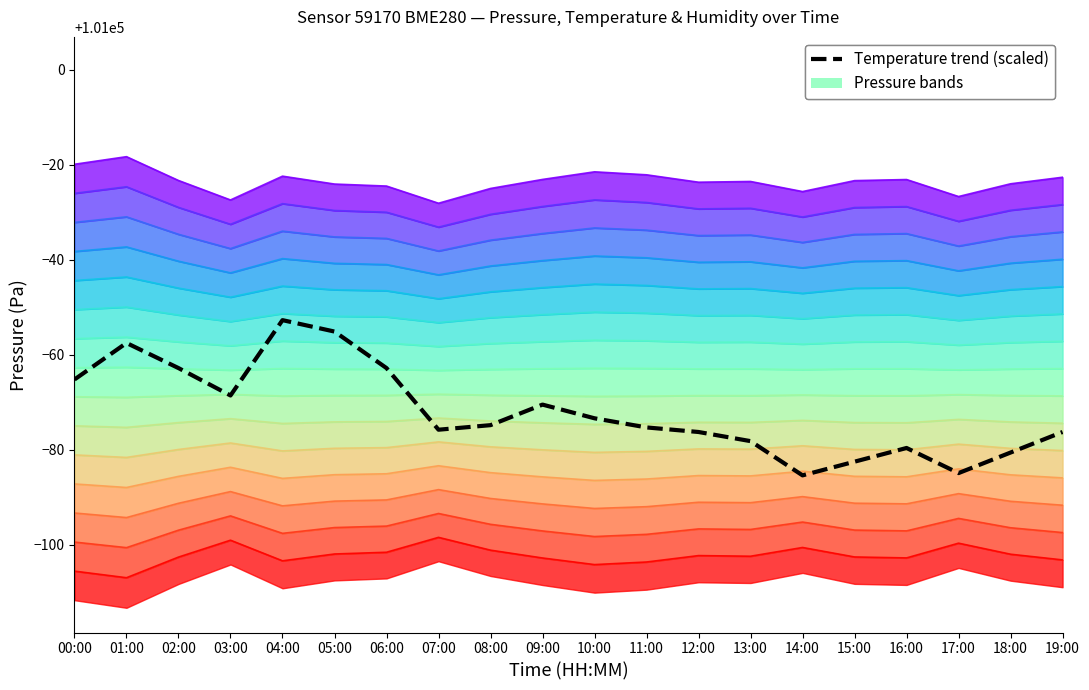

The Temperature trend (scaled) series shows 32729.1 at 02:00. True or false?

False